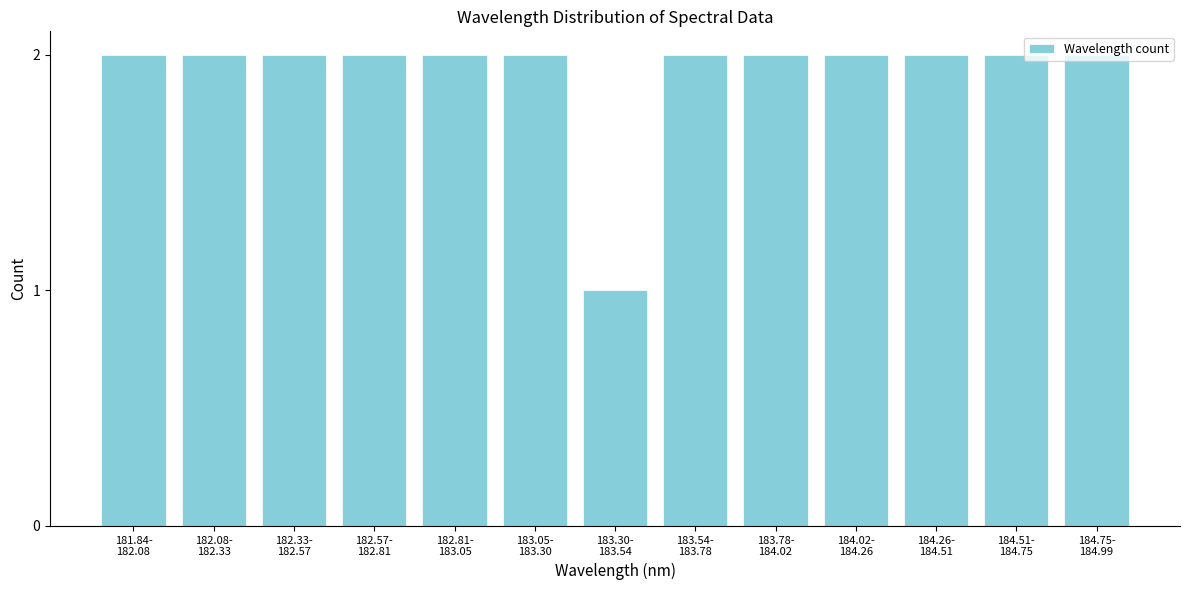

What is the value of the 9th bar from the left?

2